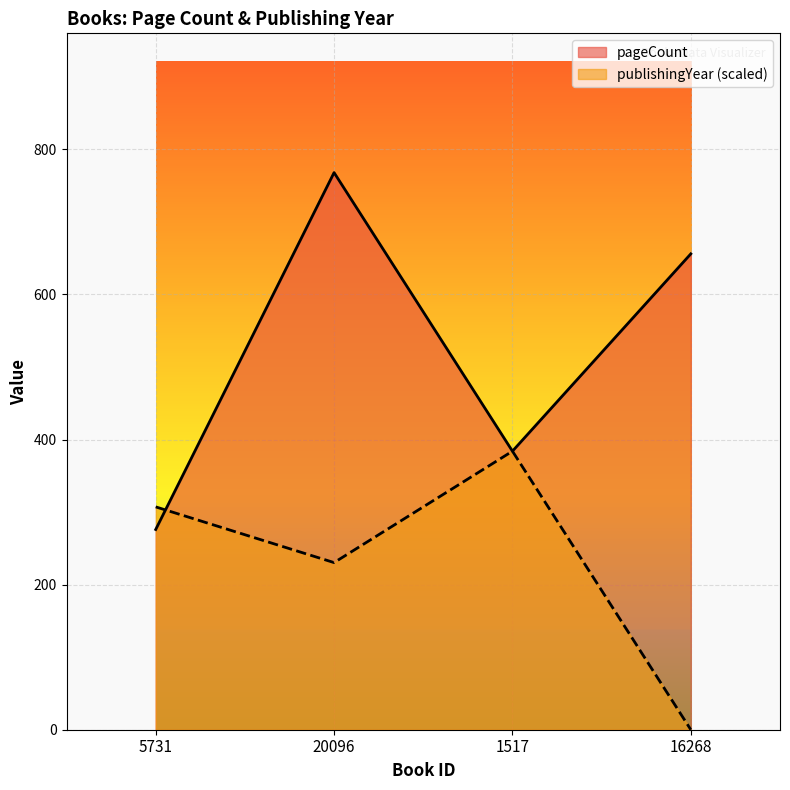

What is the highest value of the publishingYear series?

384.0